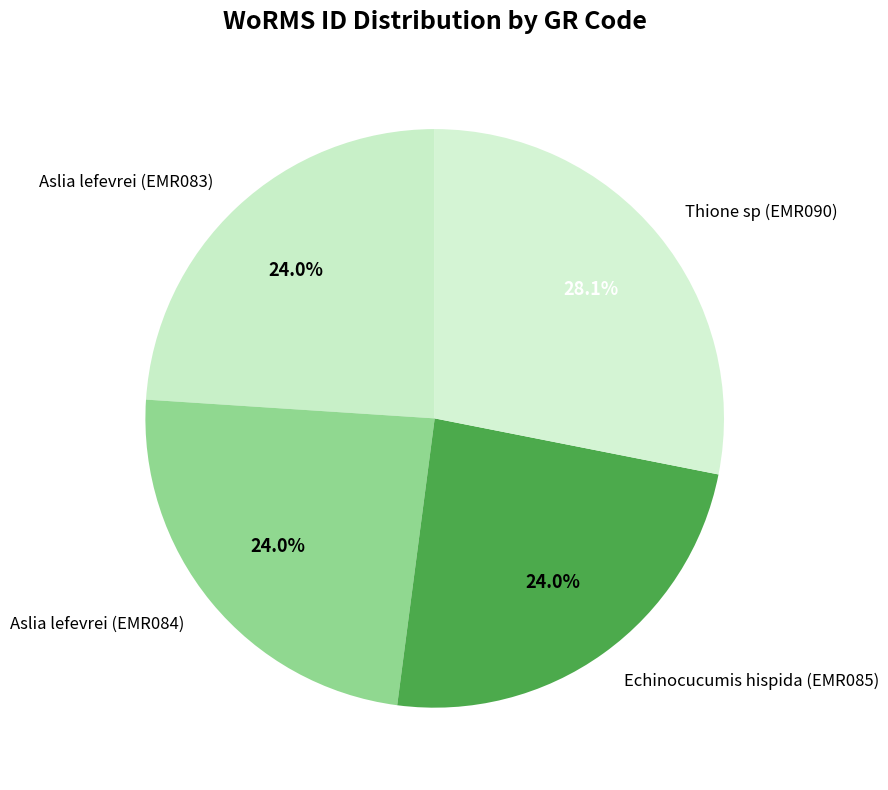

What is the largest slice in the pie chart?

Thione sp (EMR090)